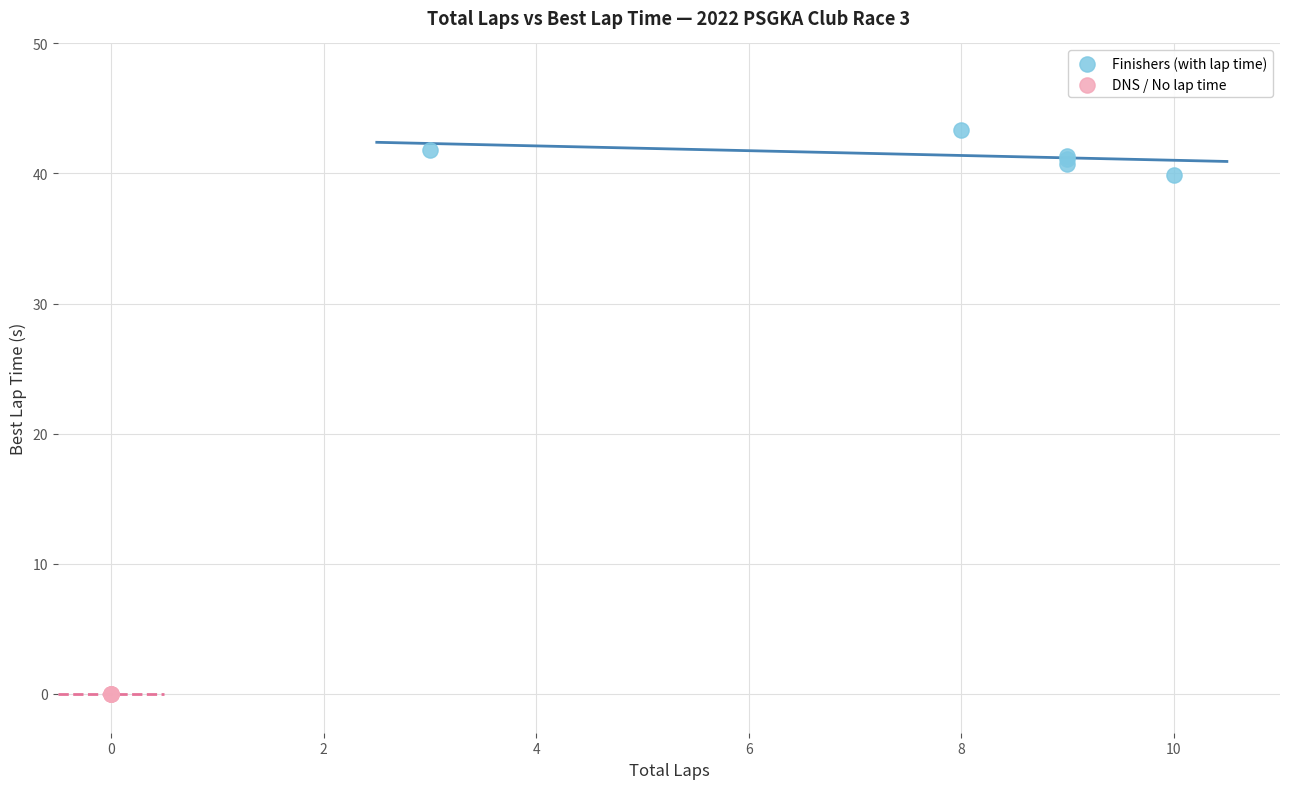

Which series reaches the maximum Y coordinate?

Finishers (with lap time)